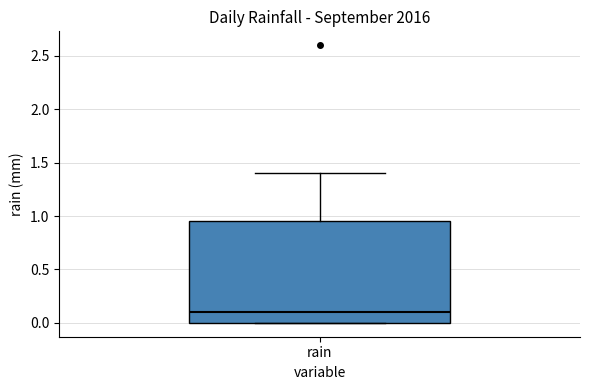

Read this box plot against the y-axis: the position of the median line, the range covered by the box, and the ends of both whiskers. The values are not printed on the chart, so give them approximately, as read against the axis.

median 0.10, box 0.00 to 0.95, whiskers 0.00 to 1.40